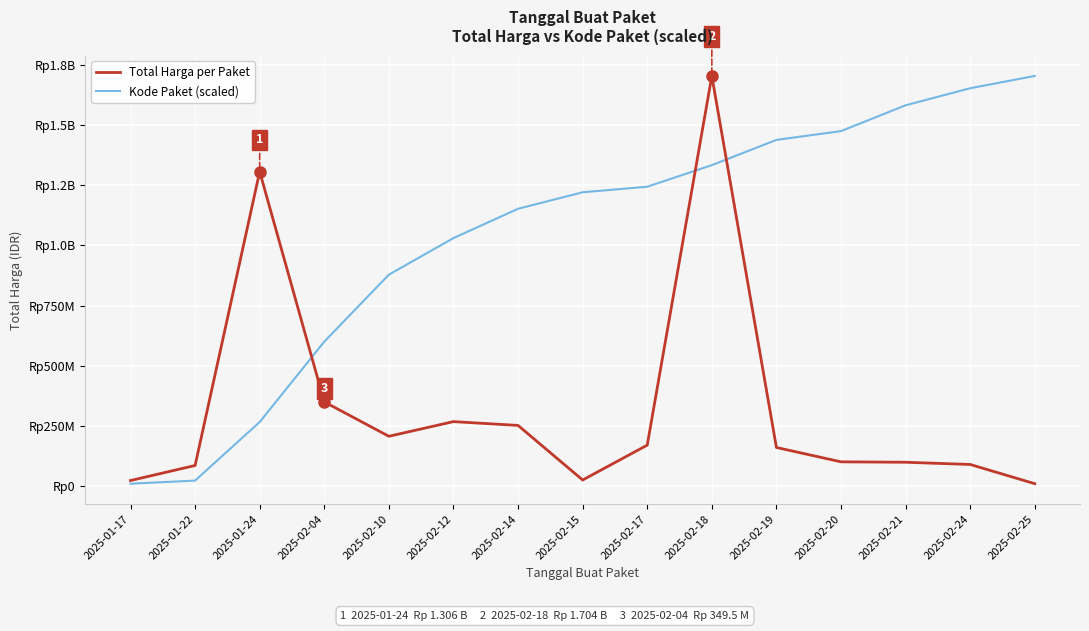

What are all the series names shown in the legend?

Total Harga per Paket, Kode Paket (scaled)